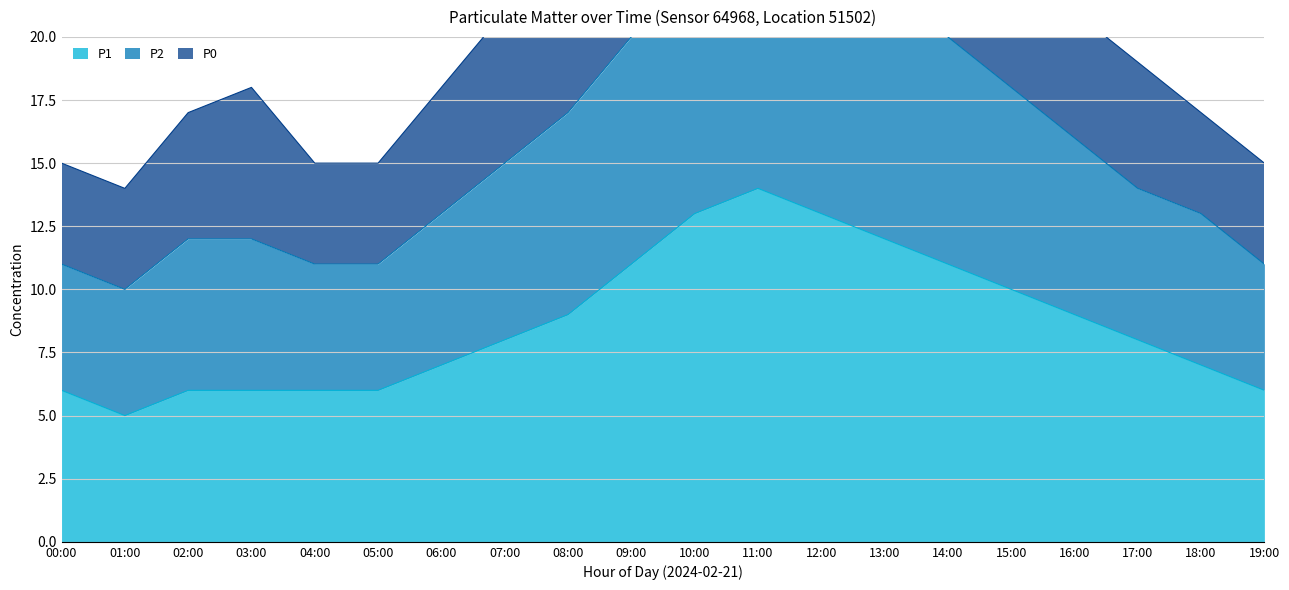

Which category has the highest value across all series?

11:00